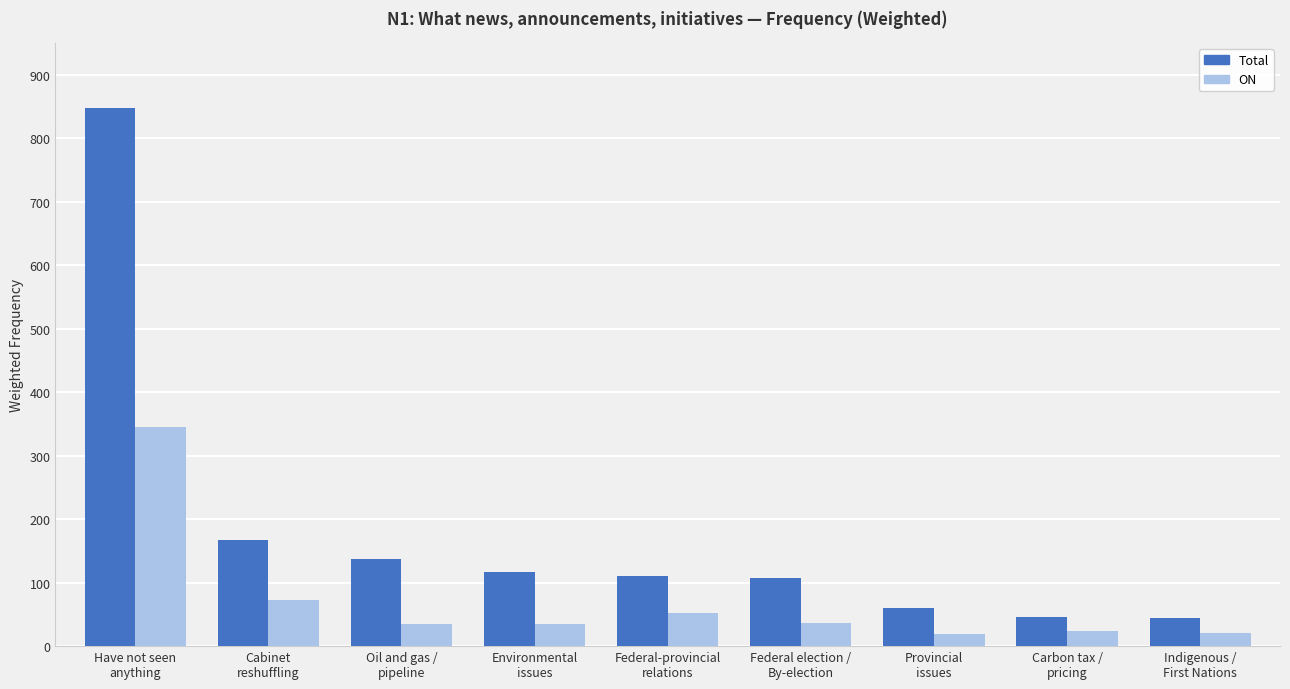

How many data points in ON are above 35?

5